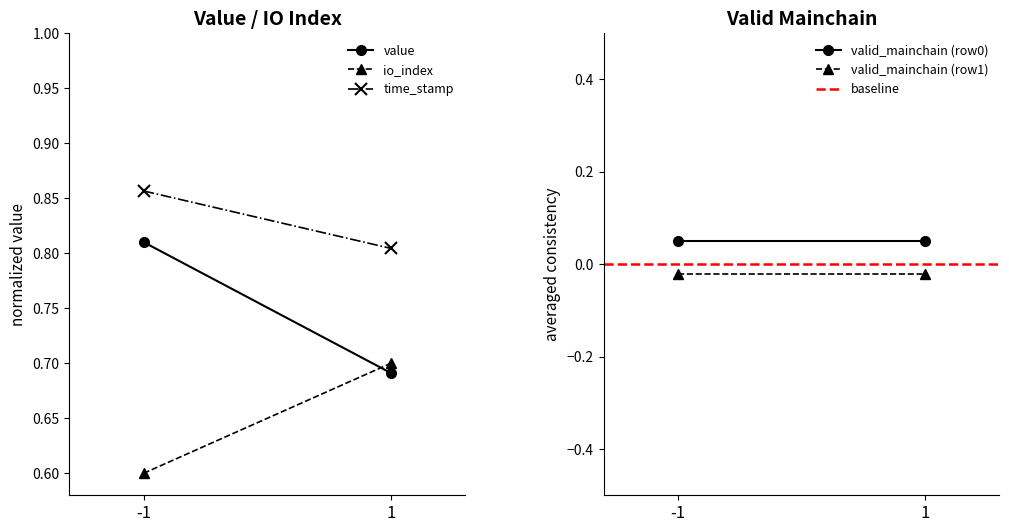

Rank the series at 1 from highest to lowest value.

time_stamp, io_index, value, valid_mainchain (row0), baseline, valid_mainchain (row1)